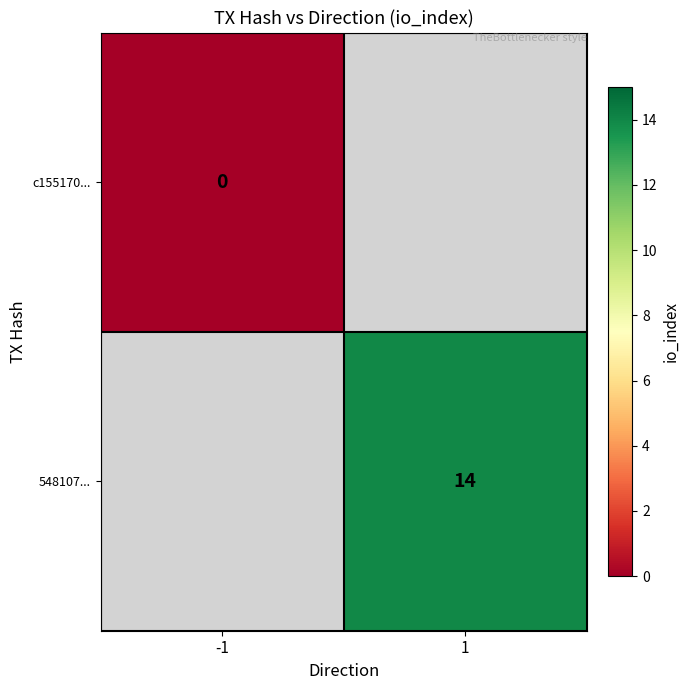

What is the greatest value displayed?

14.0